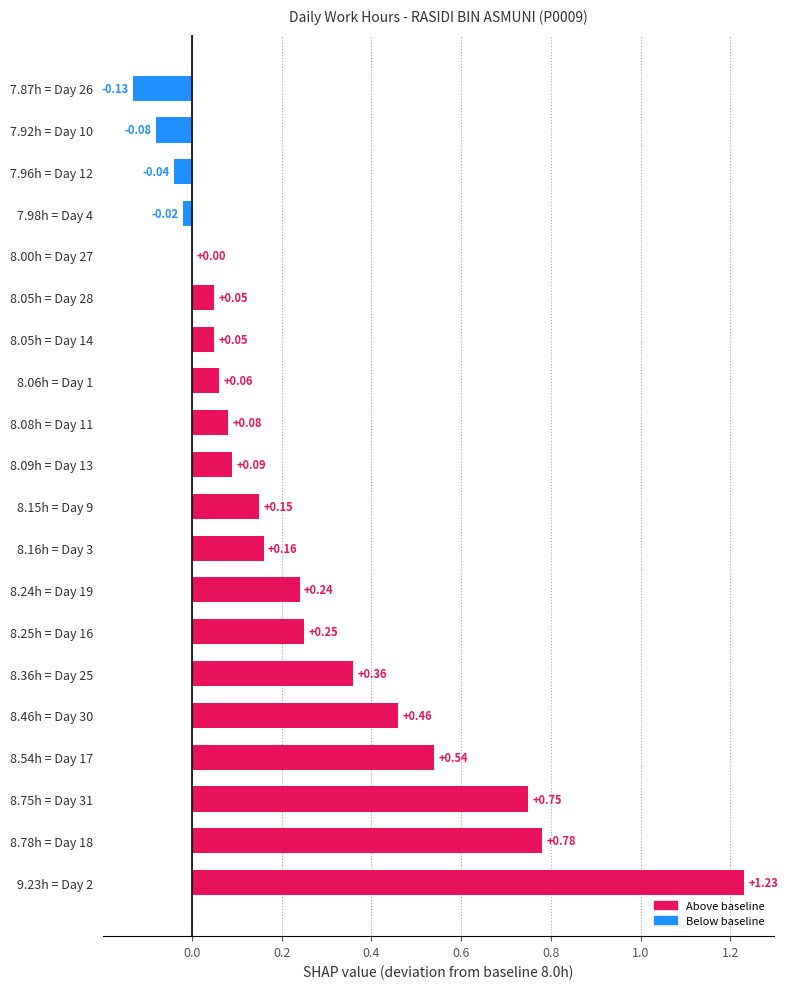

Between 8.54h = Day 17 and 8.09h = Day 13, which is larger?

8.54h = Day 17